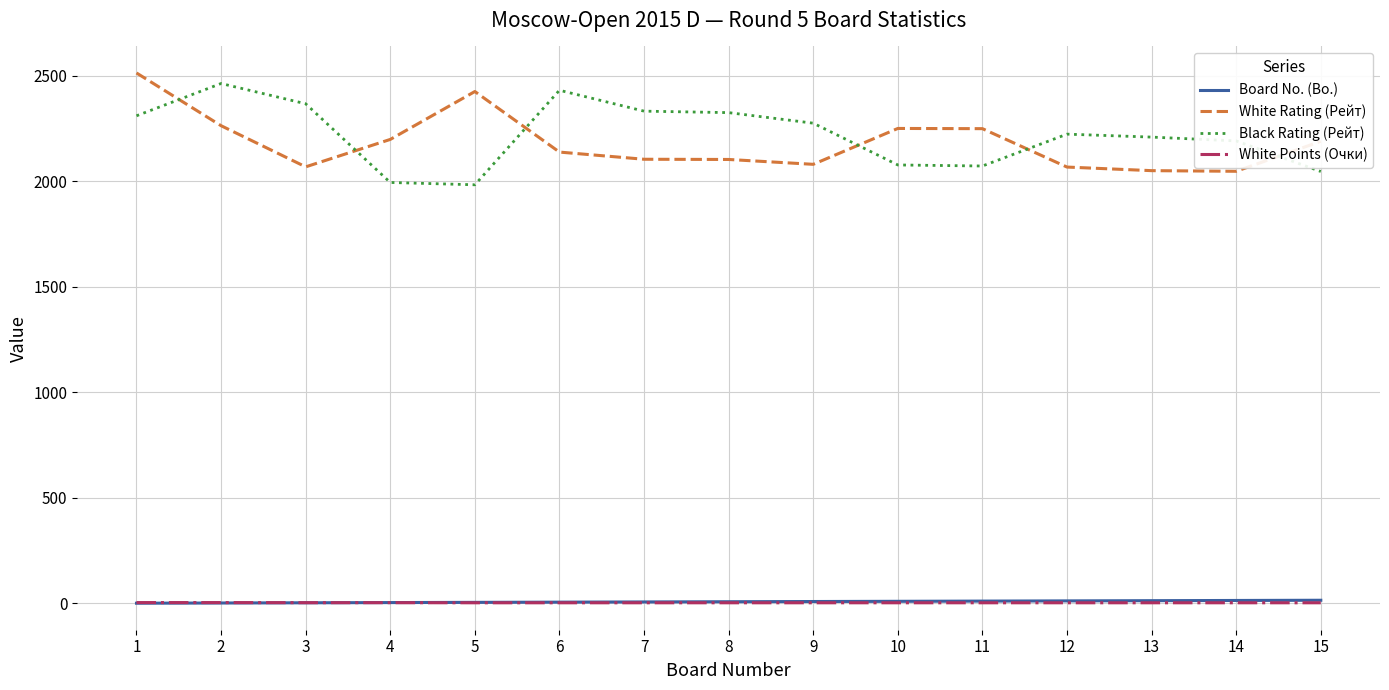

What is the difference between the Board No. (Bo.) values at 1 and 11?

10.0